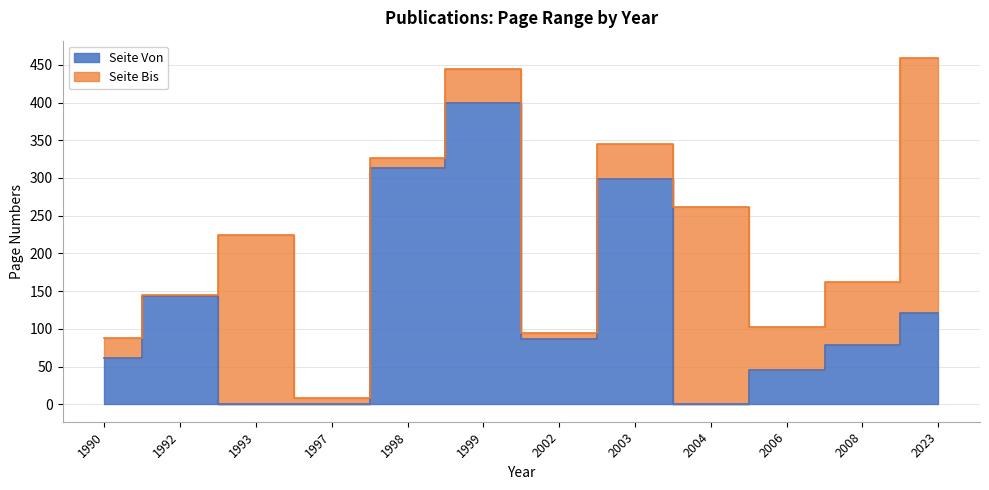

True or false: Seite Von has a value of 45 at 2006.

True